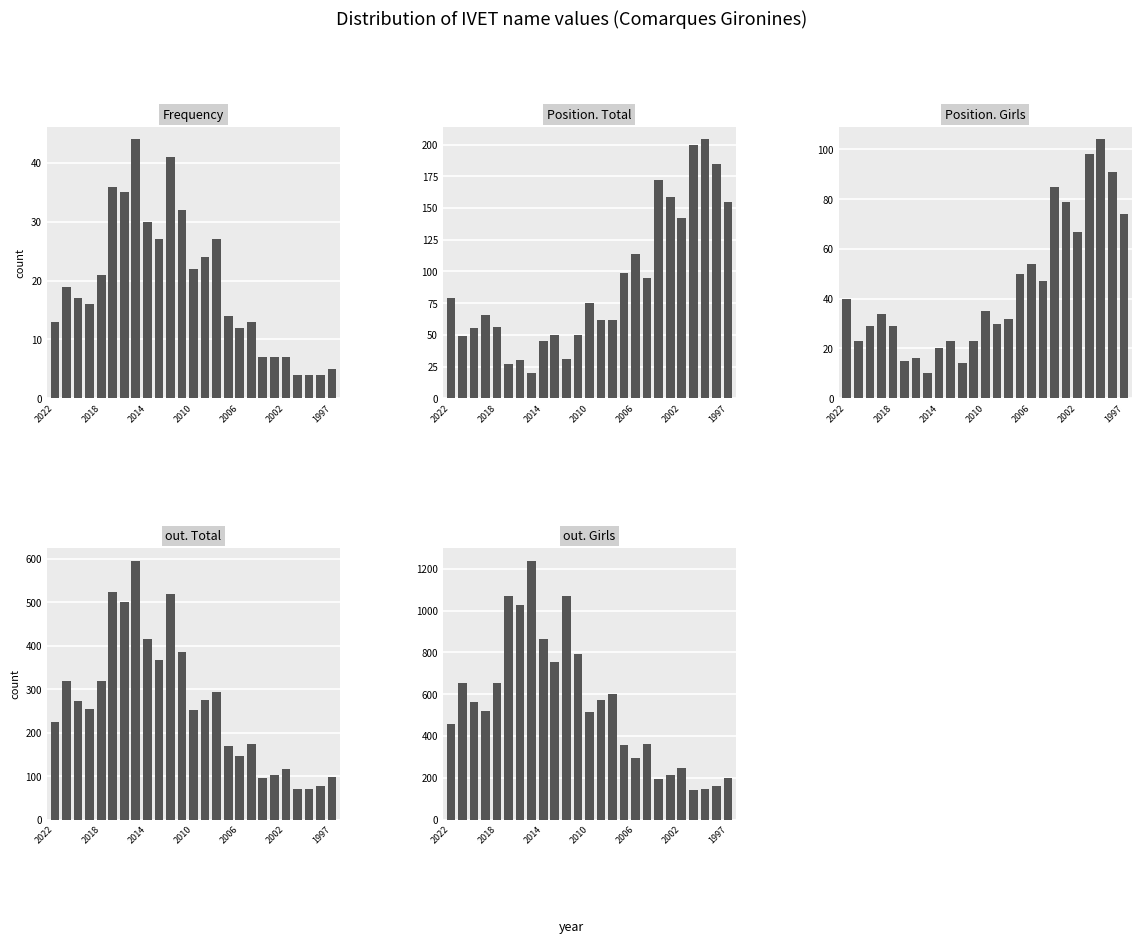

Between 10 and 8, which is larger?

10